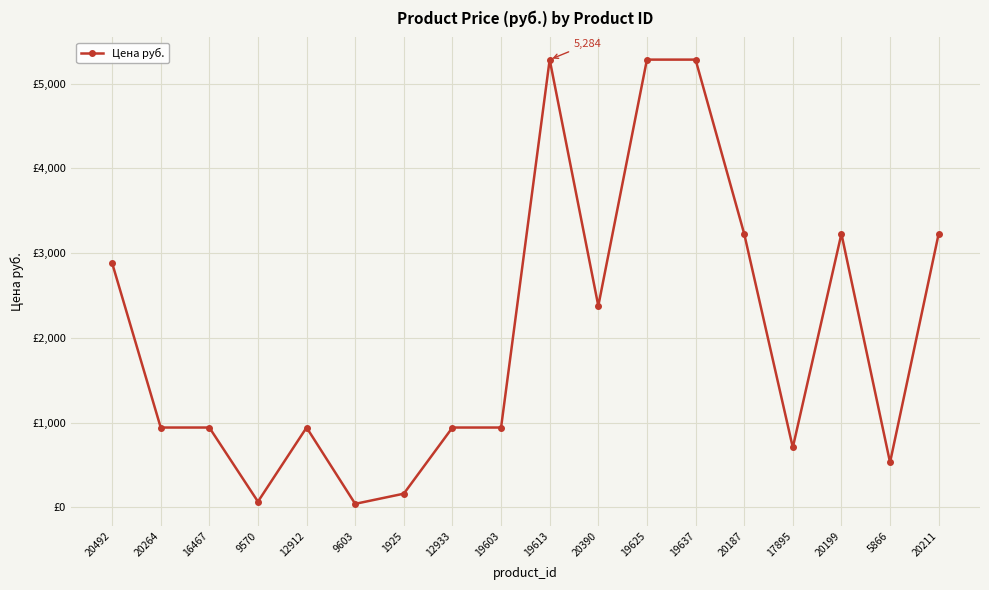

Where is the first local minimum?

9570